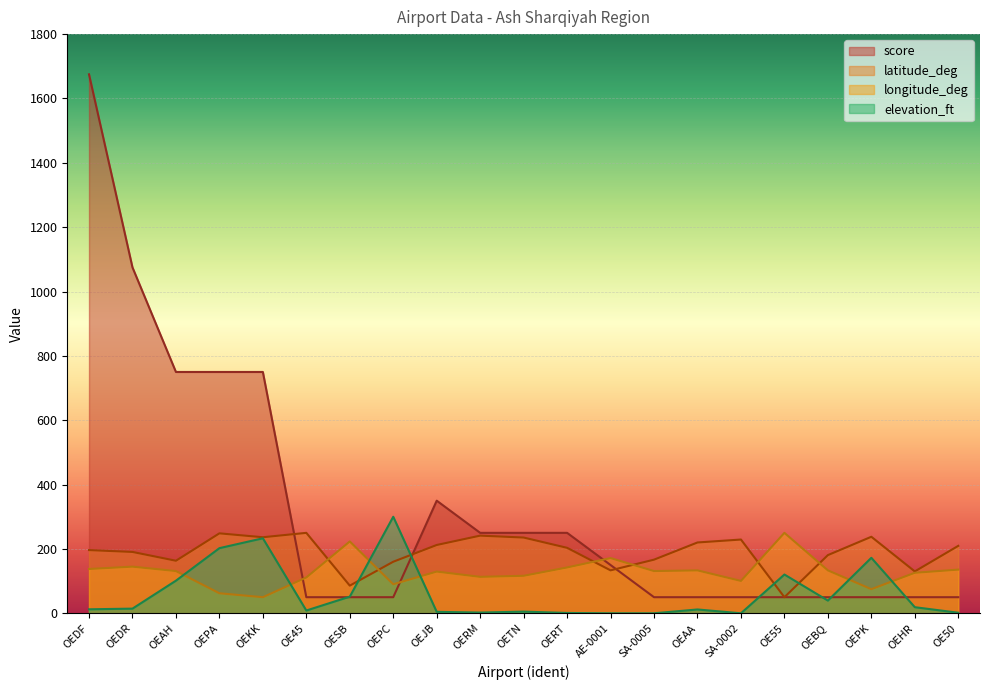

In score, how many points are higher than both neighbors (excluding endpoints)?

1